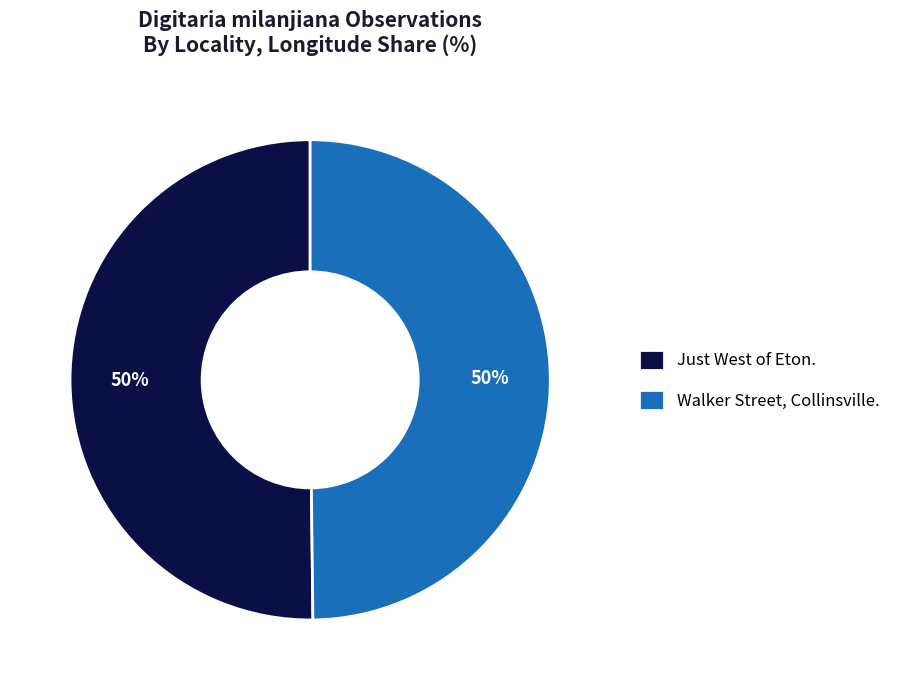

Do Walker Street, Collinsville. and Just West of Eton. together represent more than half of the pie?

Yes